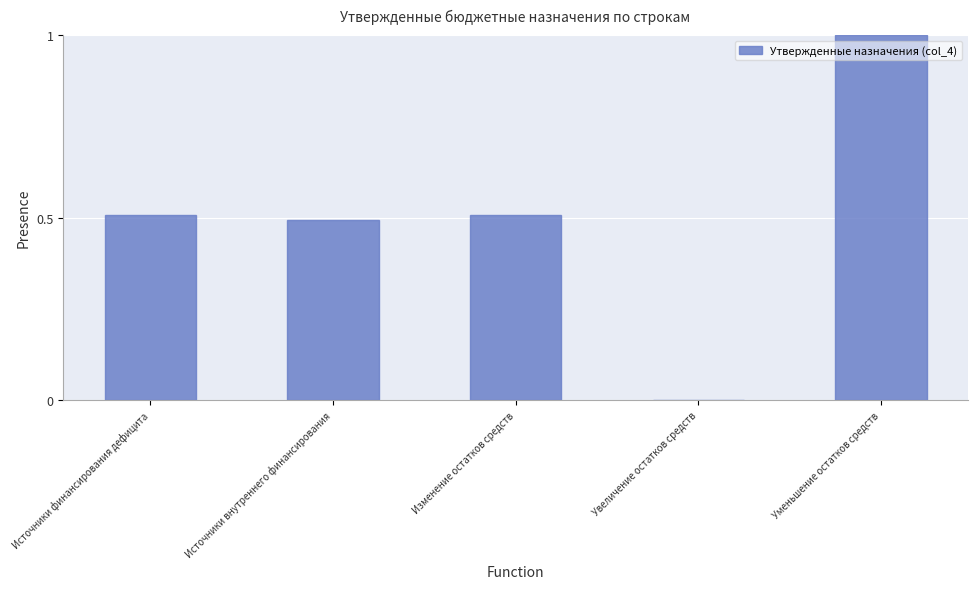

What is the sum of all values?

2.5